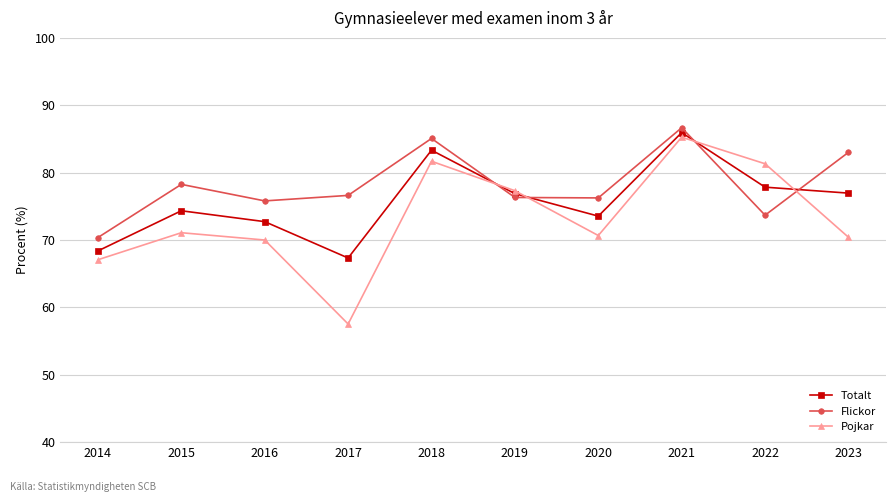

Between 2016 and 2017, which series saw the biggest shift?

Pojkar